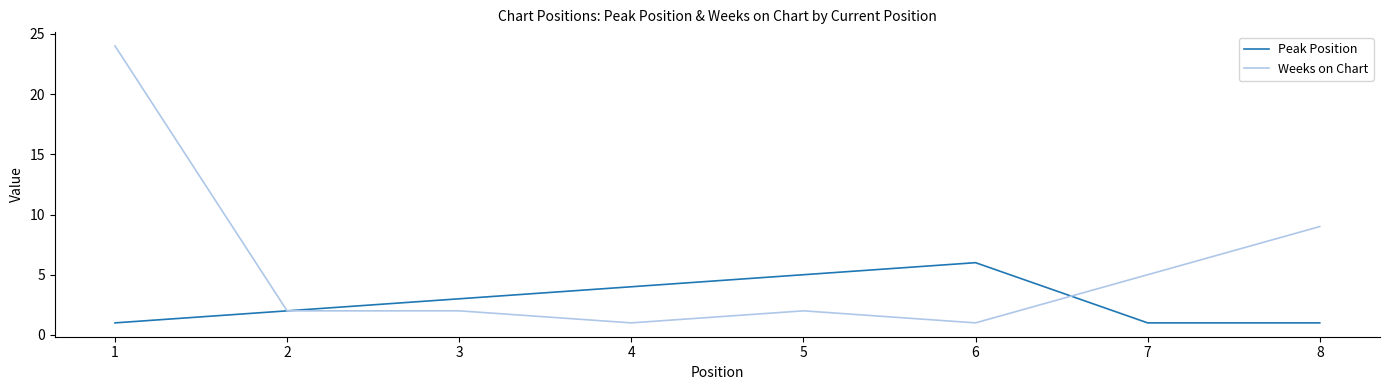

At which label is Weeks on Chart closest to 12?

8